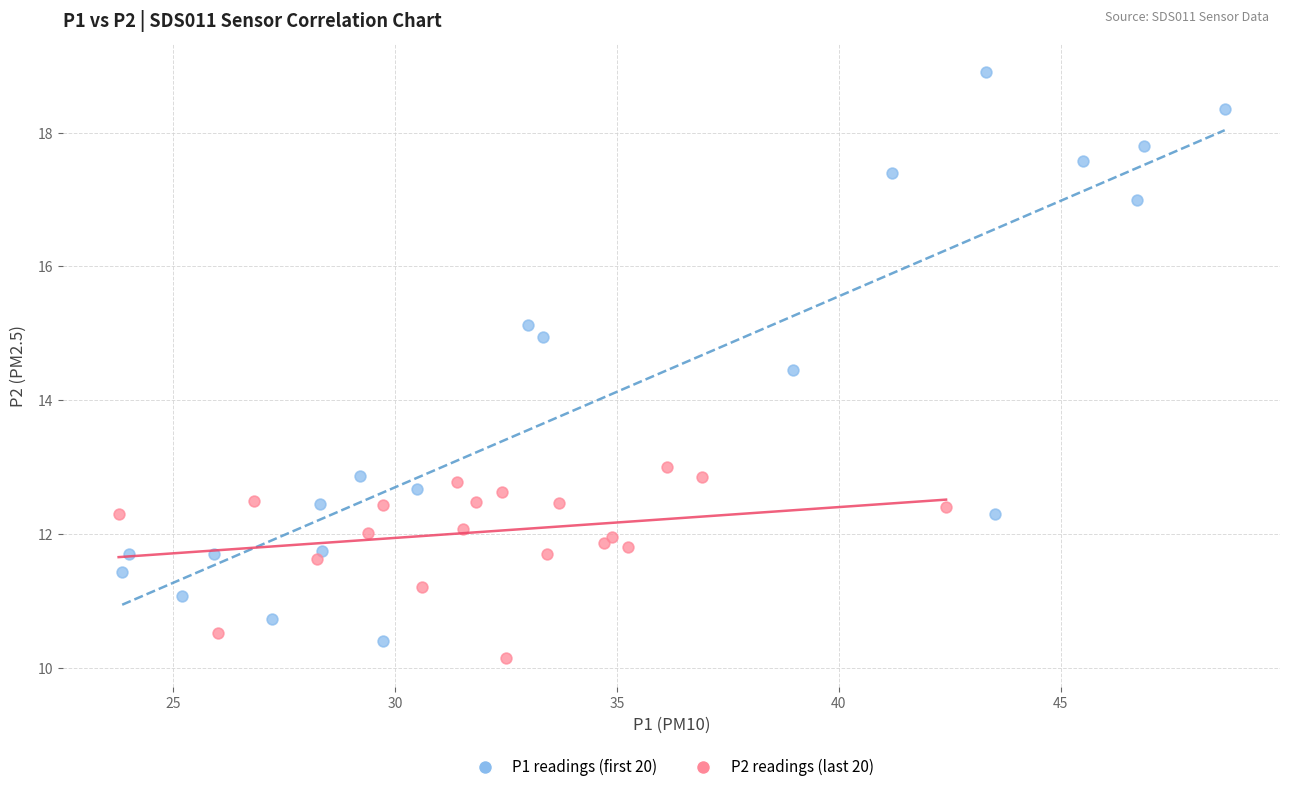

Which series reaches the minimum Y coordinate?

P2 readings (last 20)